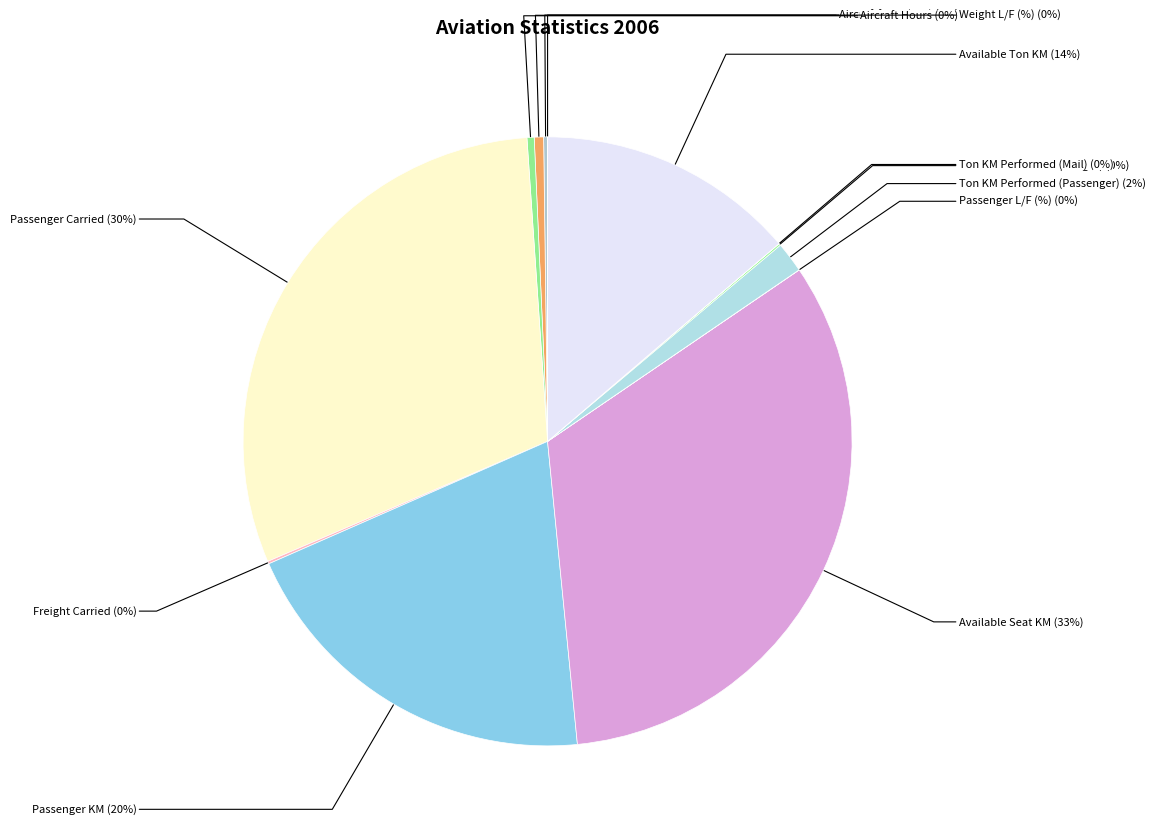

Does any single category account for the majority?

No